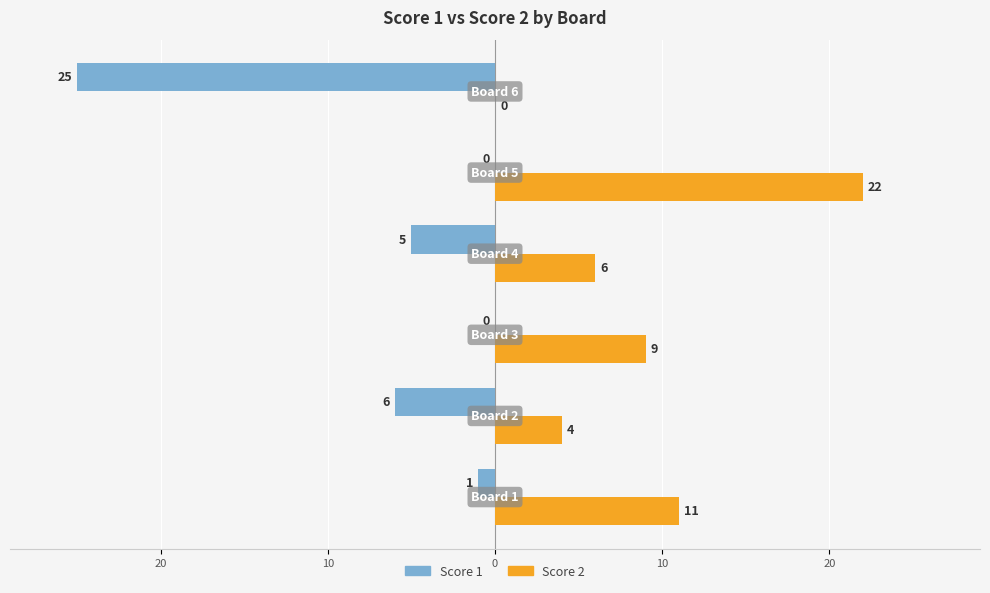

What are all the series names shown in the legend?

Score 1, Score 2